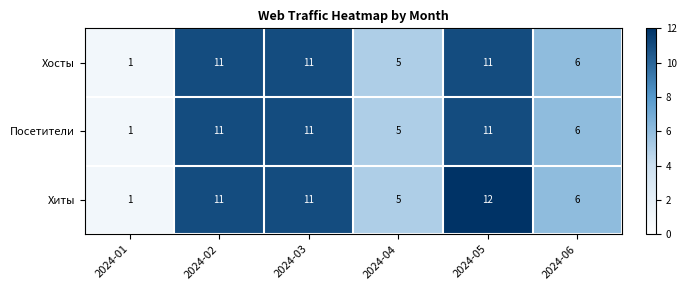

What is the difference between the maximum and second lowest values in the Хосты series?

6